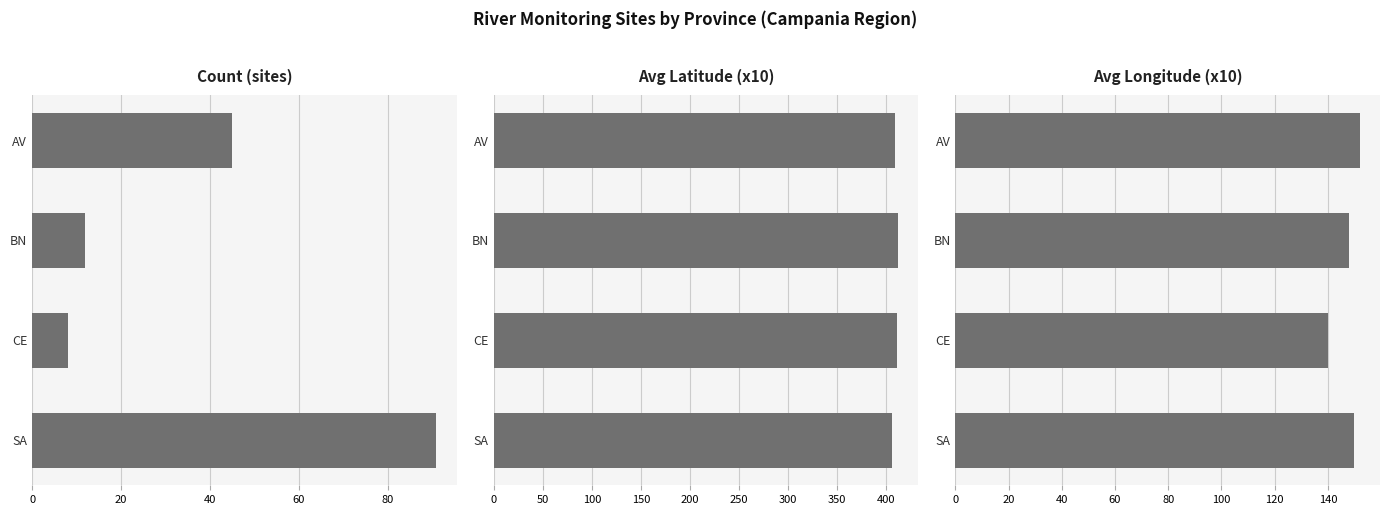

Rank the series at BN from lowest to highest value.

Count (sites), Avg Longitude (x10), Avg Latitude (x10)